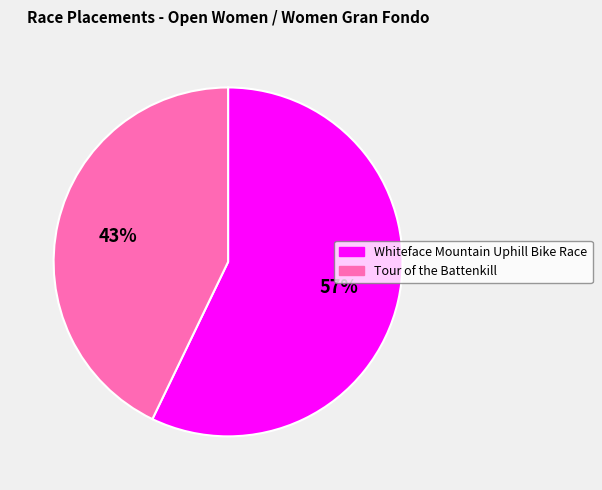

To the nearest percent, what is the average slice percentage?

50%